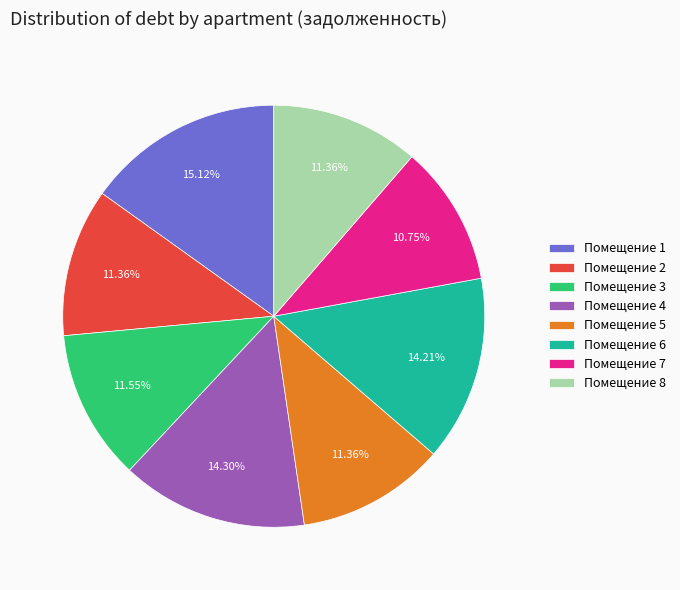

Do Помещение 7 and Помещение 6 together represent more than half of the pie?

No